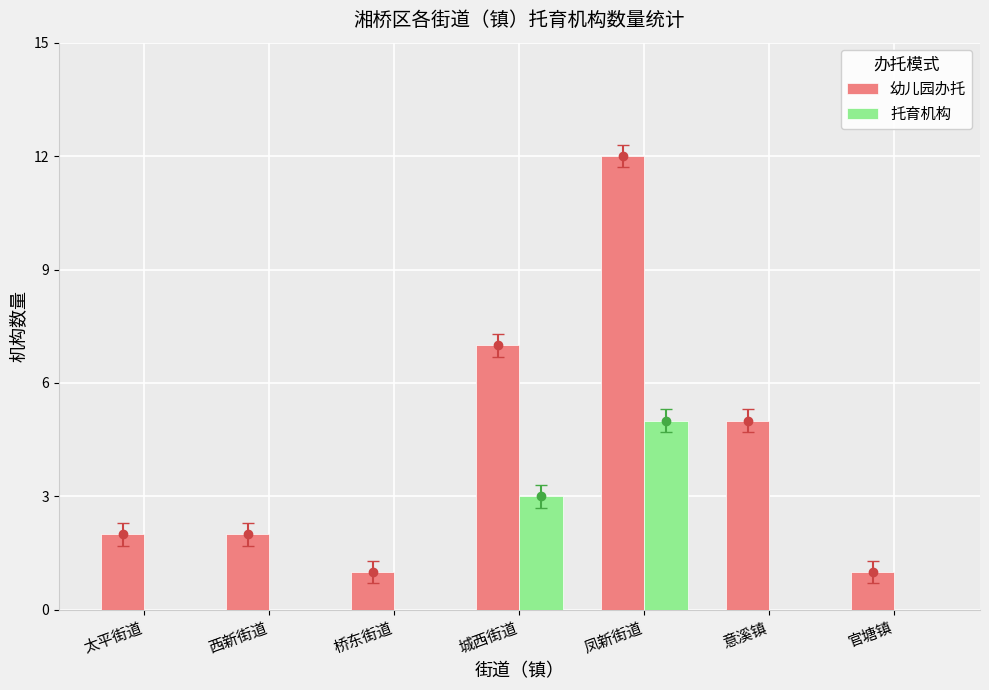

What are all the series names shown in the legend?

幼儿园办托, 托育机构